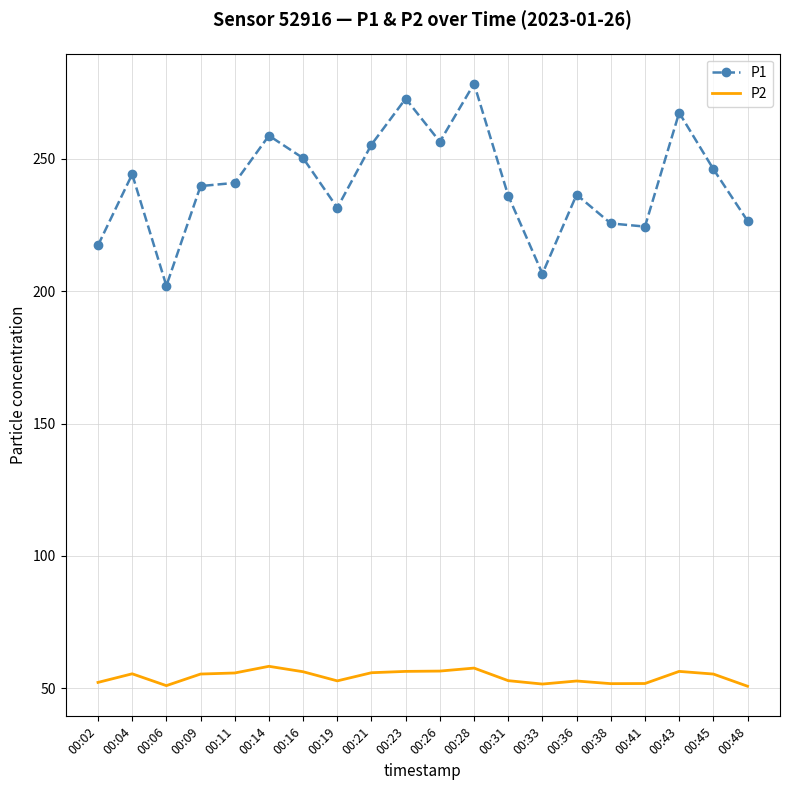

Which series has the widest spread of values?

P1